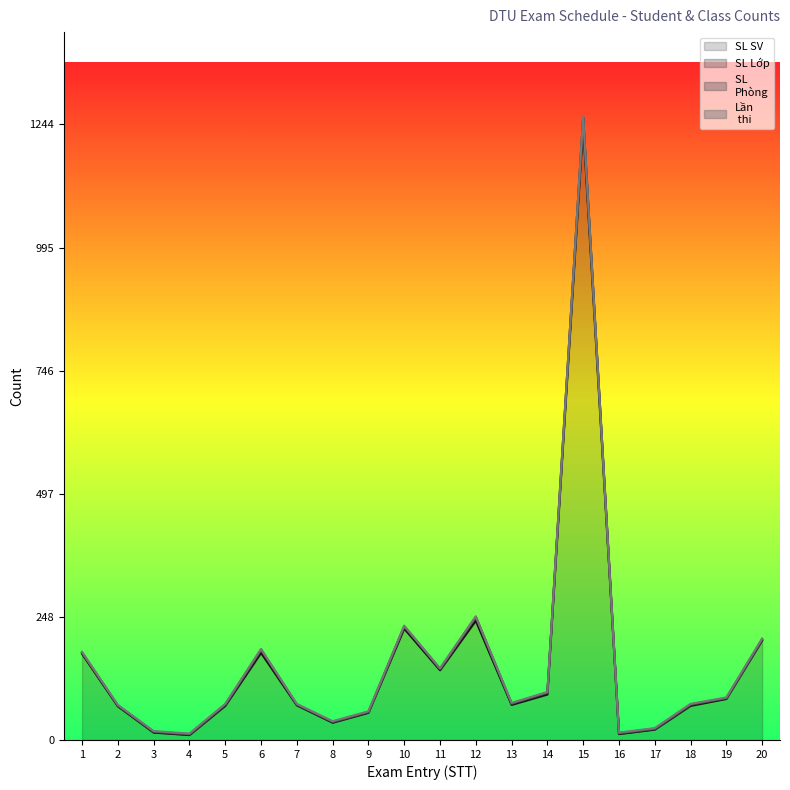

True or false: SL SV has more than 2 interior local peaks.

True